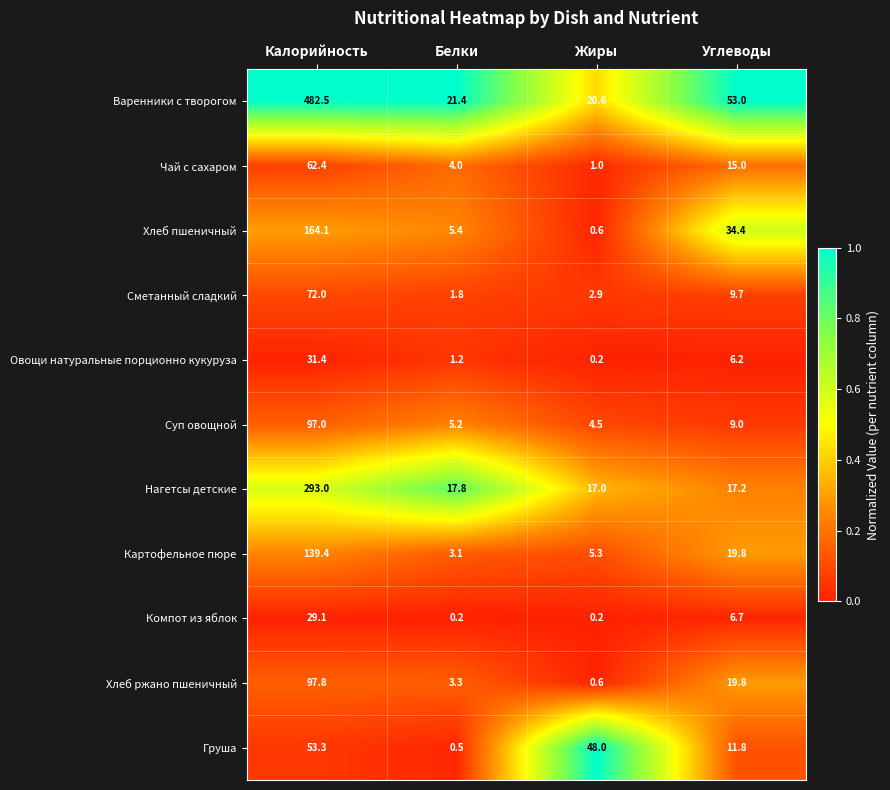

Which series has the widest spread of values?

Варенники с творогом